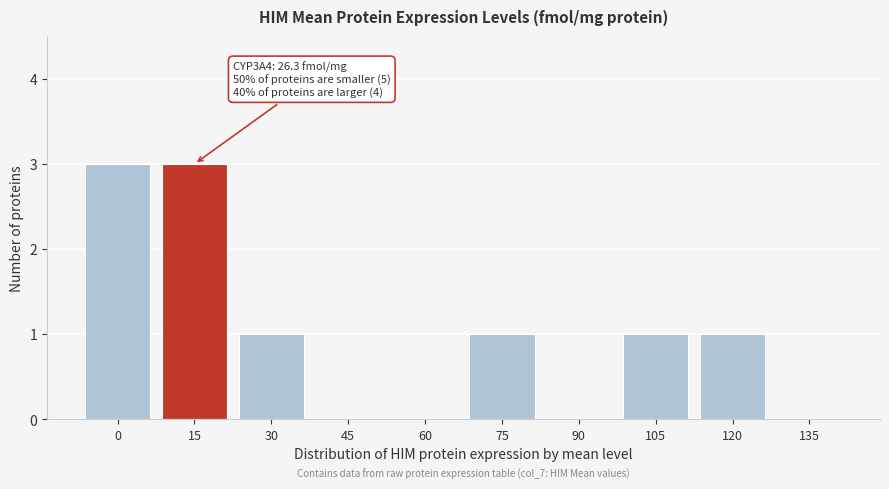

Reading left to right, list all the values displayed in this chart.

0=3	15=3	30=1	45=0	60=0	75=1	90=0	105=1	120=1	135=0